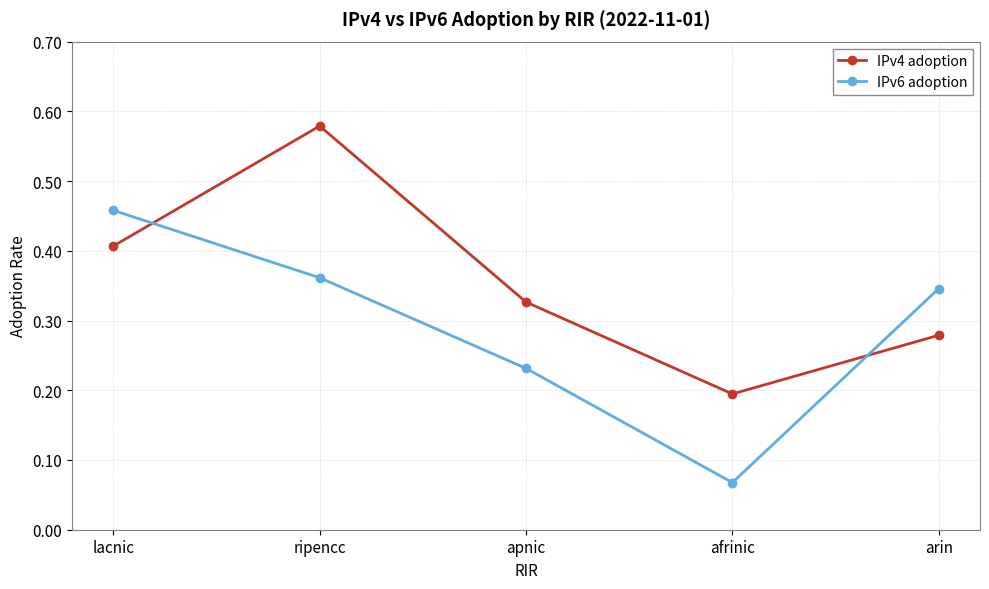

Rank the series by their average value, from lowest to highest.

IPv6 adoption, IPv4 adoption